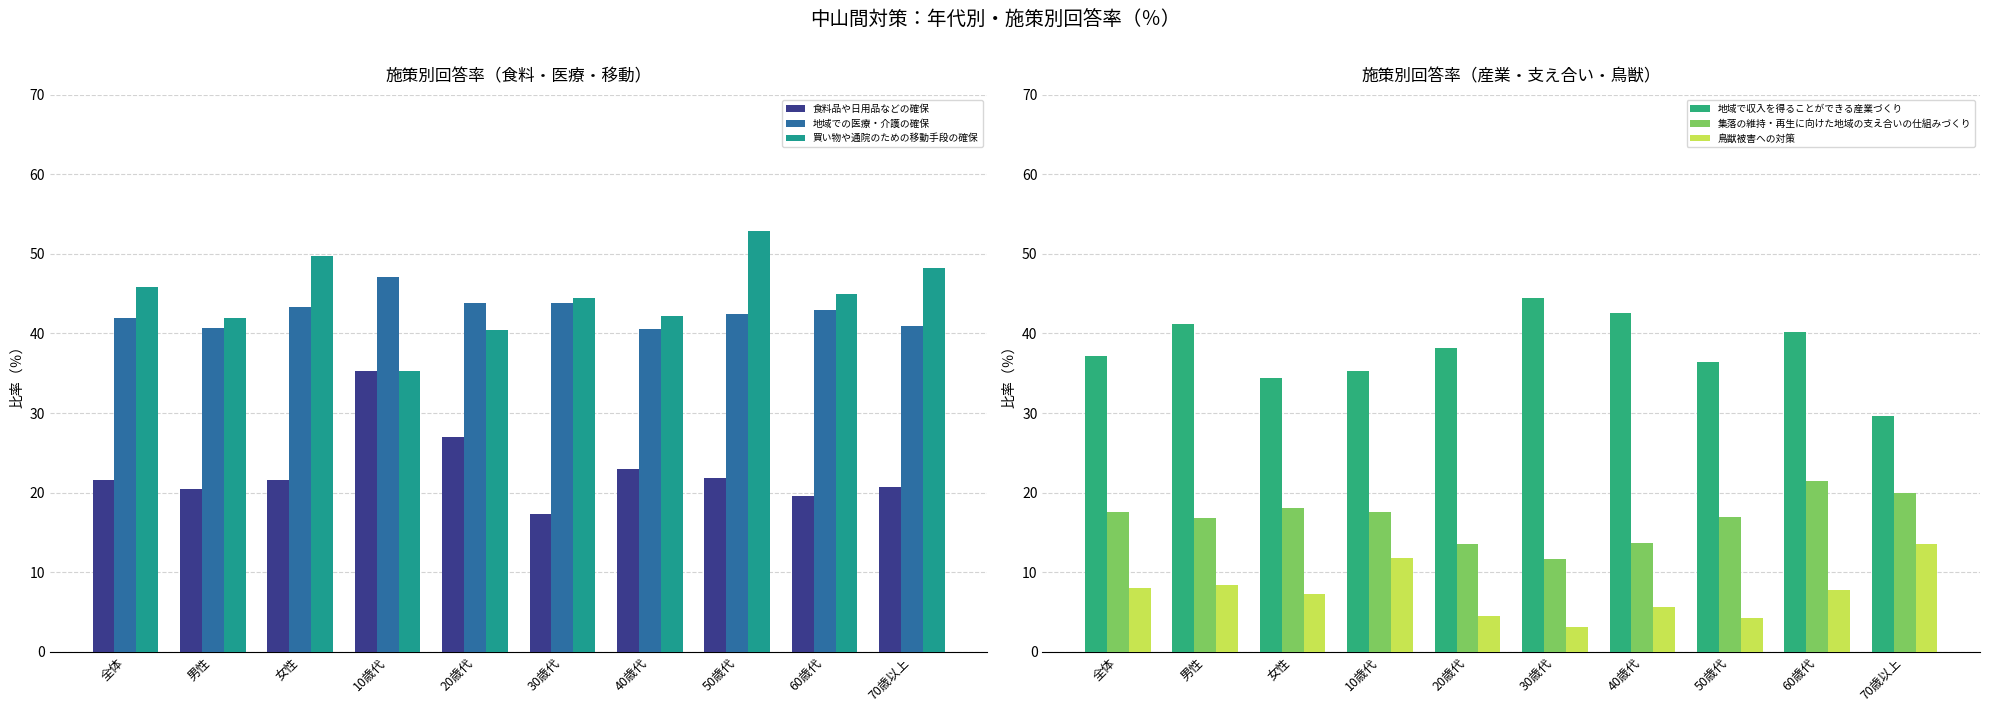

What is the value of the 地域で収入を得ることができる産業づくり bar at the 8th from the left?

36.4